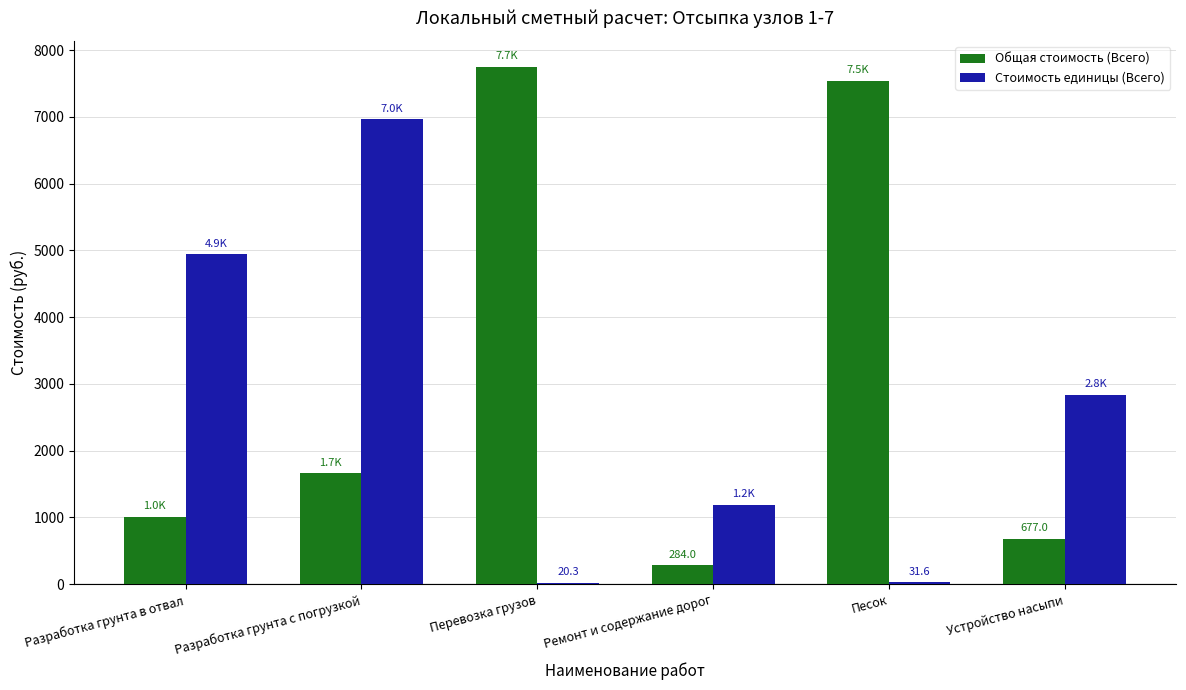

What is the greatest value displayed?

7747.0